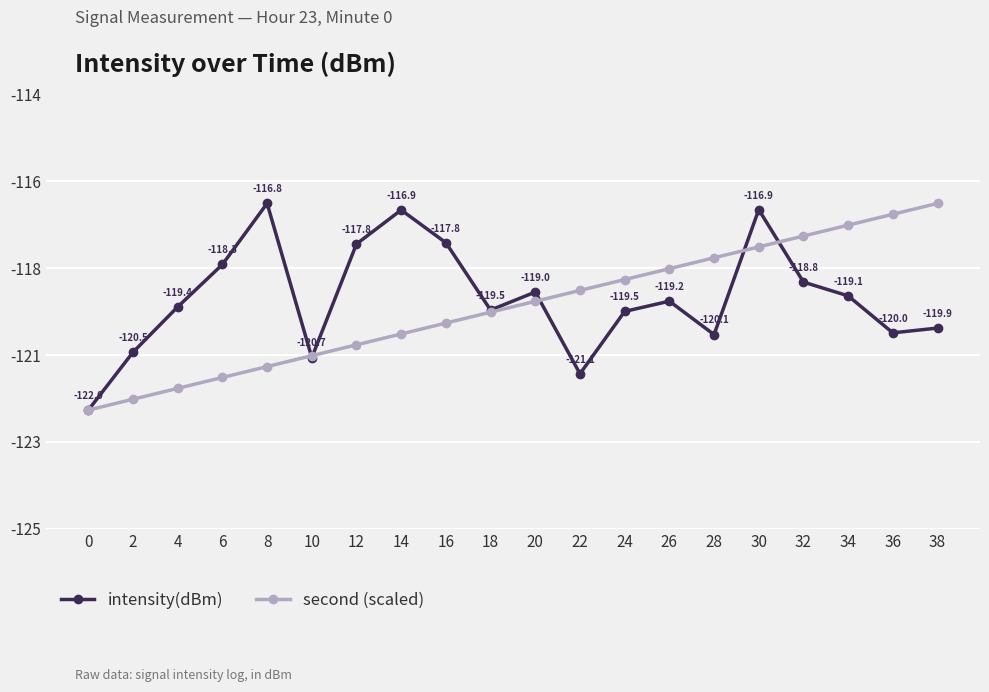

Where do intensity(dBm) and second (scaled) first cross each other?

8 and 10